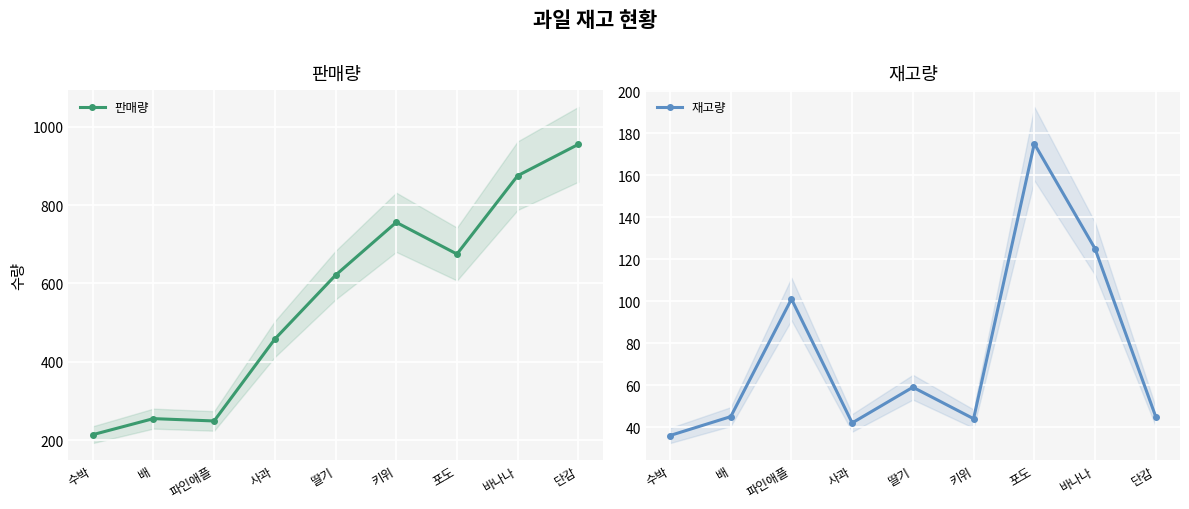

Rank the categories by 판매량 value from highest to lowest.

단감, 바나나, 키위, 포도, 딸기, 사과, 배, 파인애플, 수박